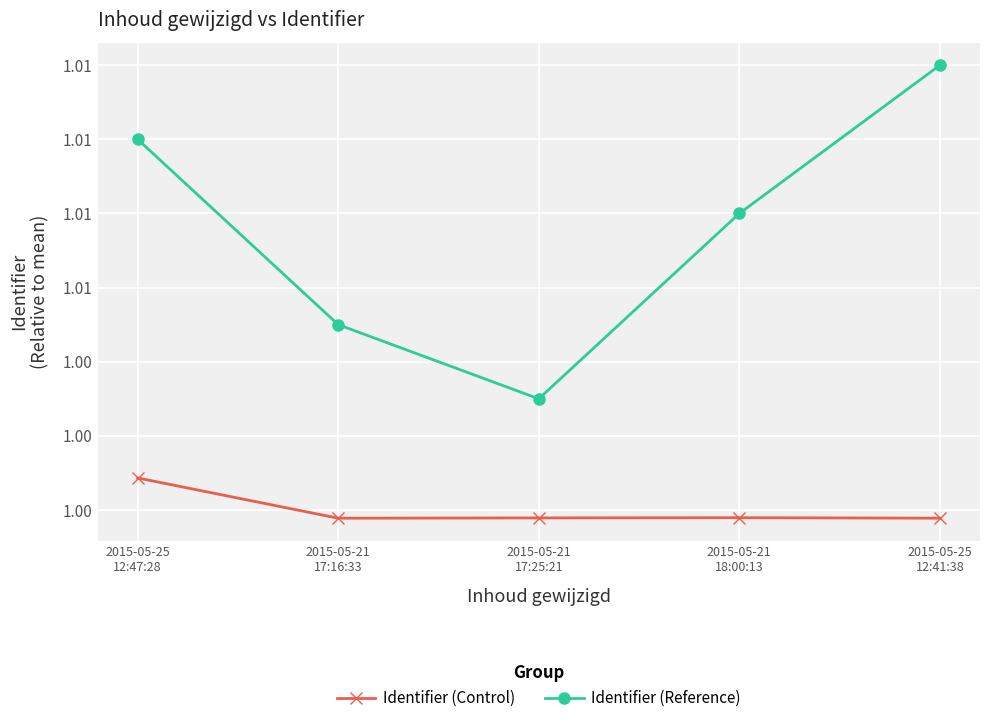

Is it true that Identifier (Control) equals 1.0 at 2015-05-21
17:25:21?

True